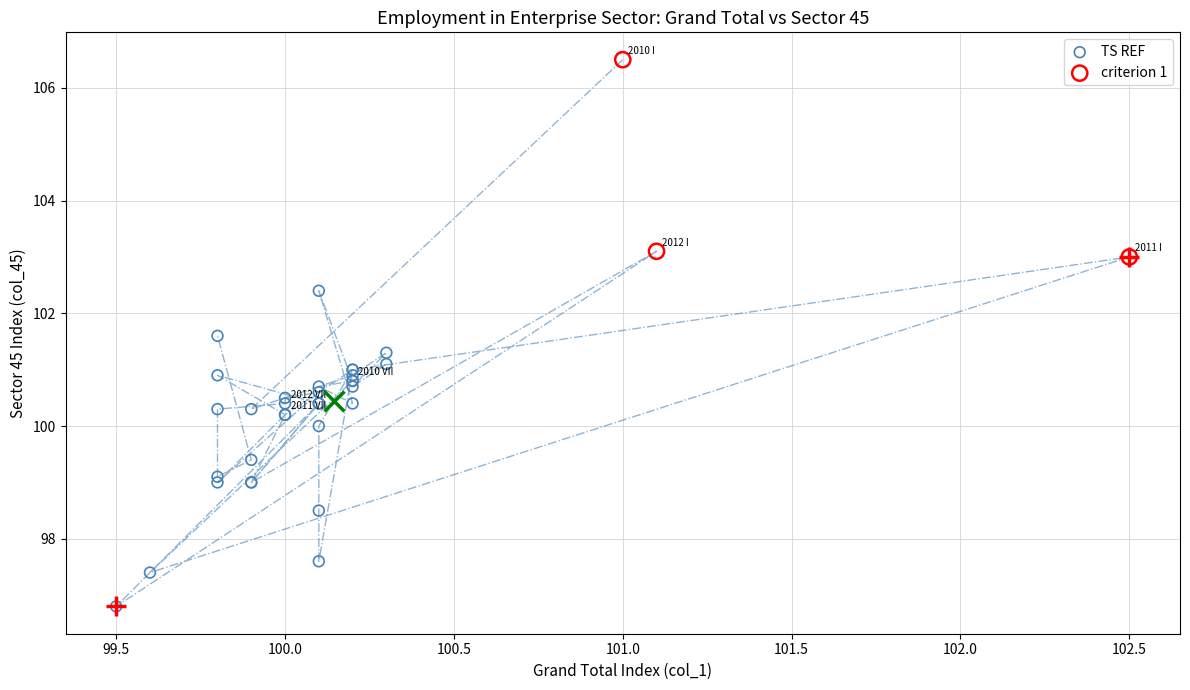

Which series has the largest Y range (max minus min)?

TS REF